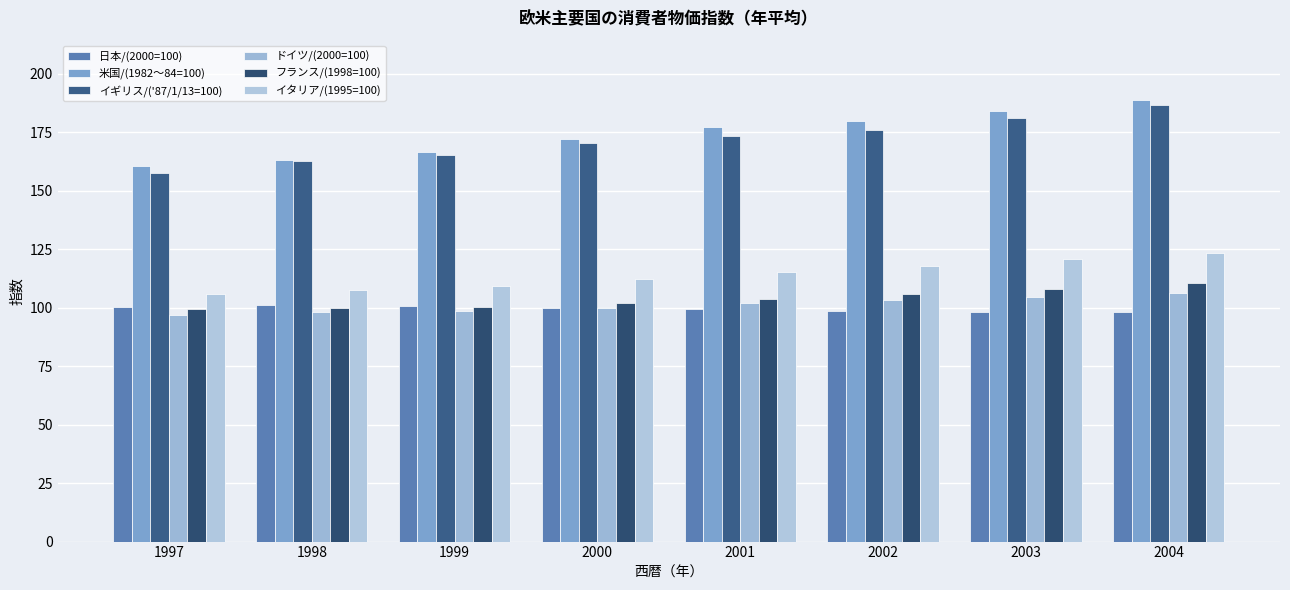

At which category is the sum across all series the highest?

2004